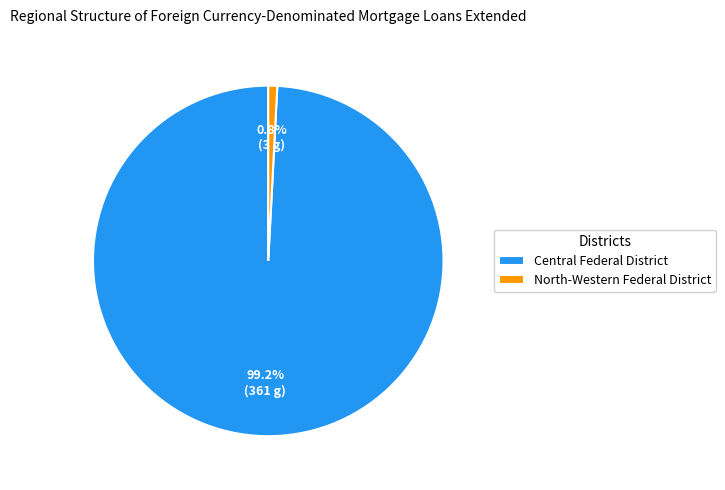

How much of the chart is everything except North-Western Federal District?

99.2%